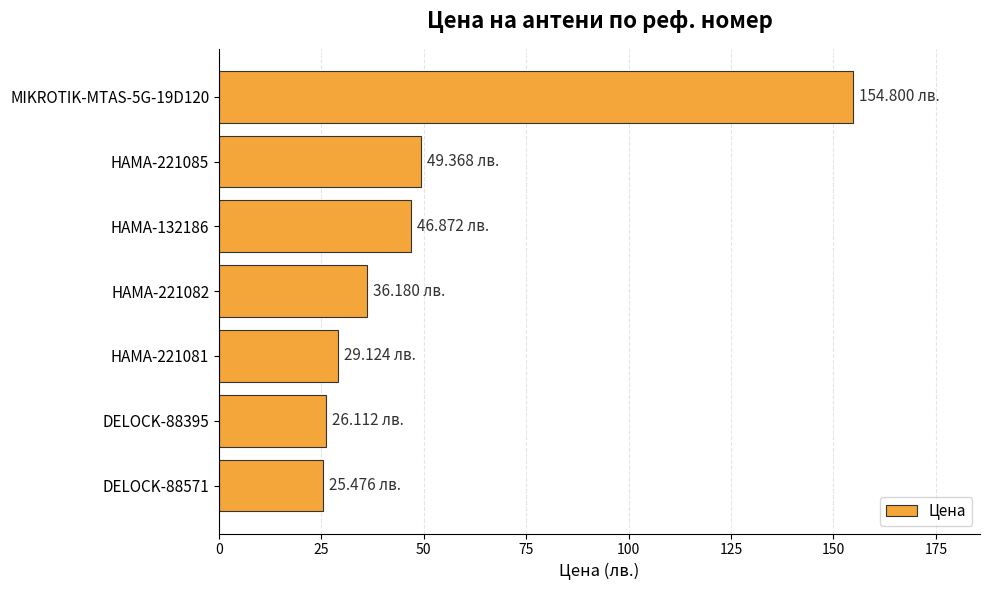

Between HAMA-221082 and HAMA-221081, which is larger?

HAMA-221082